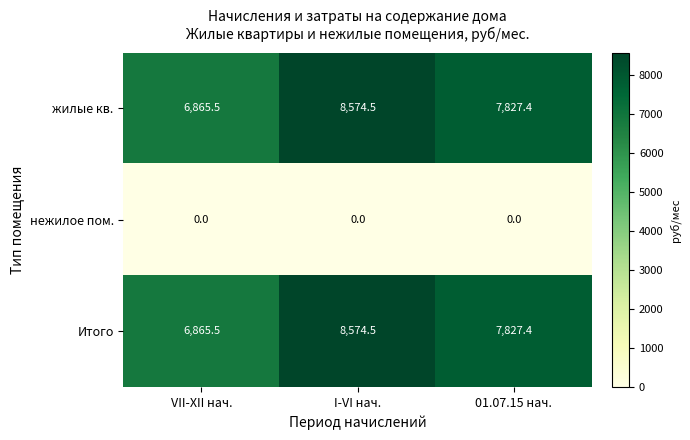

What is the difference between the maximum and minimum values in the жилые кв. series?

1709.0